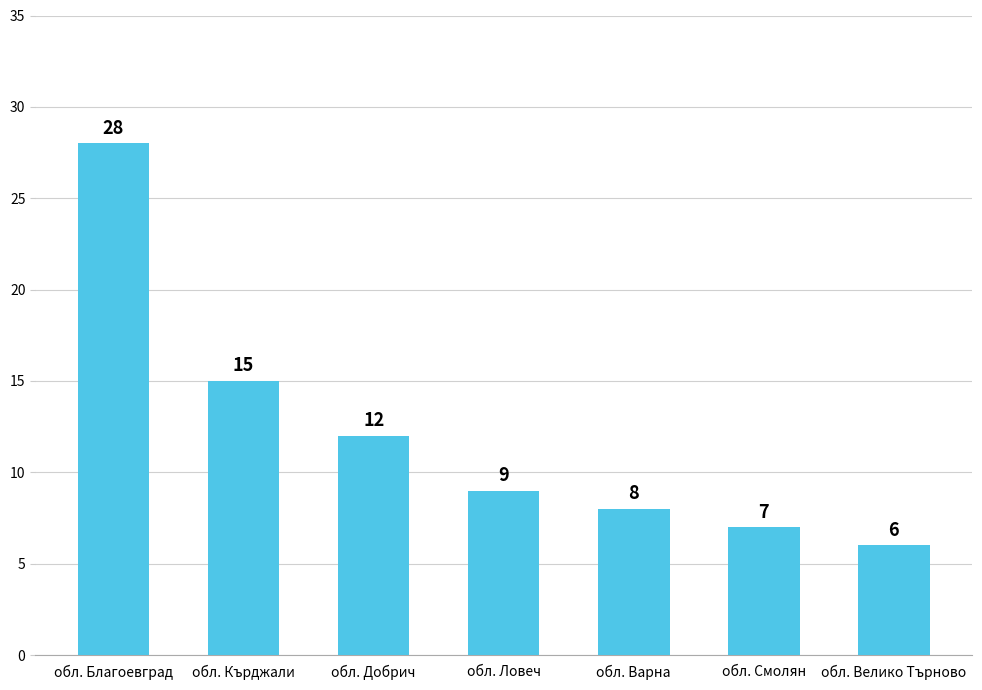

Does the chart contain any negative values?

No